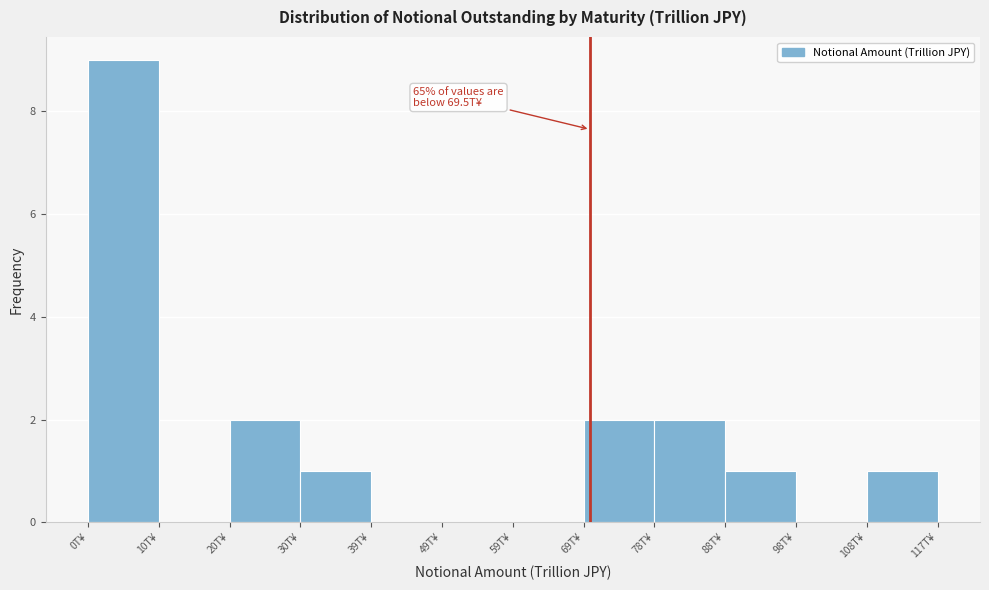

Which range on the x-axis has the tallest bar?

0 to 10